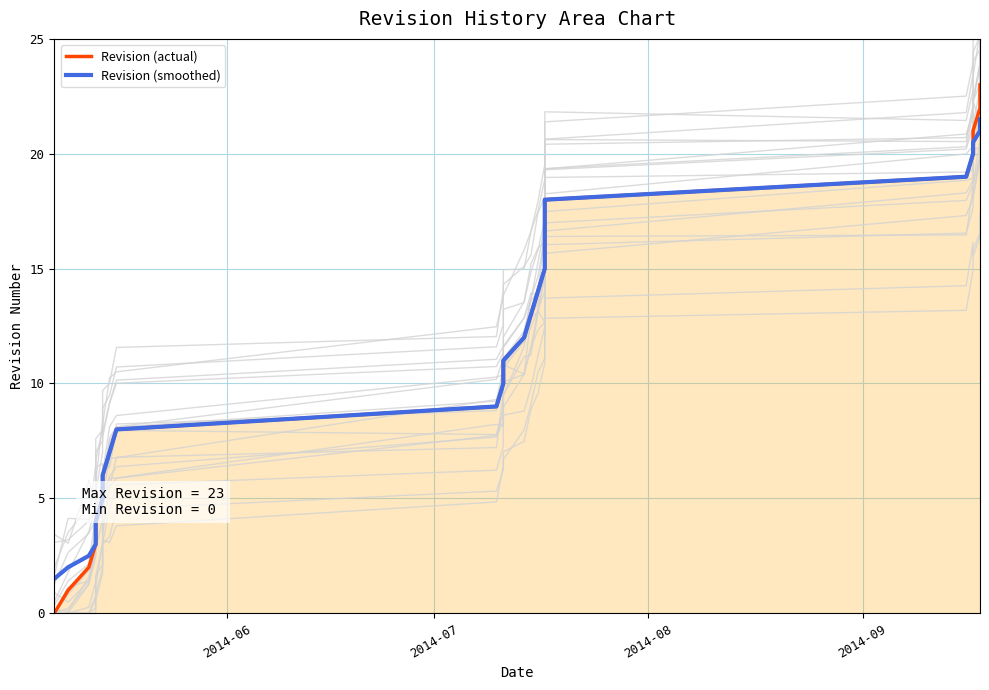

Which series has the largest total across all categories?

Revision (actual)